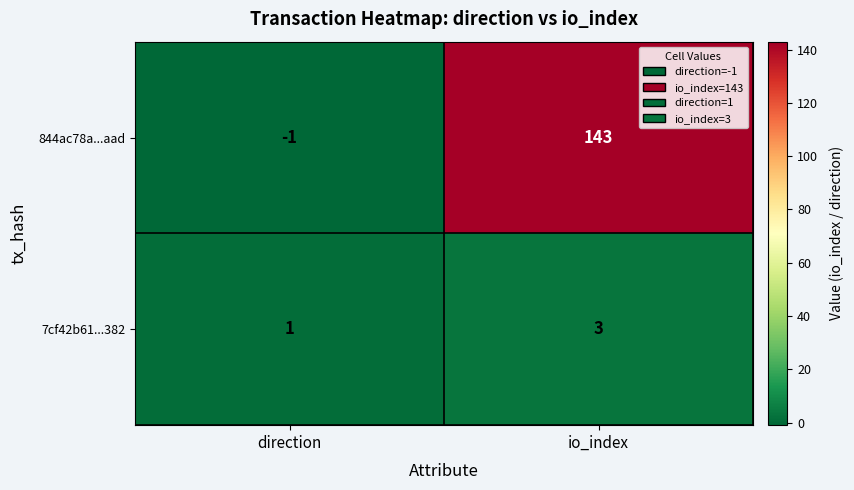

At io_index, list the series in order from smallest to largest.

7cf42b61...382, 844ac78a...aad